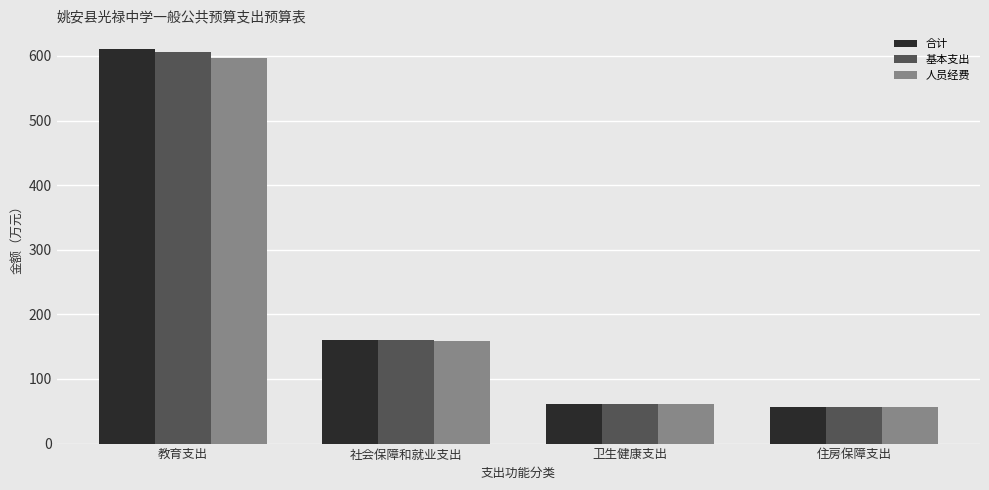

What is the smallest value displayed?

56.2